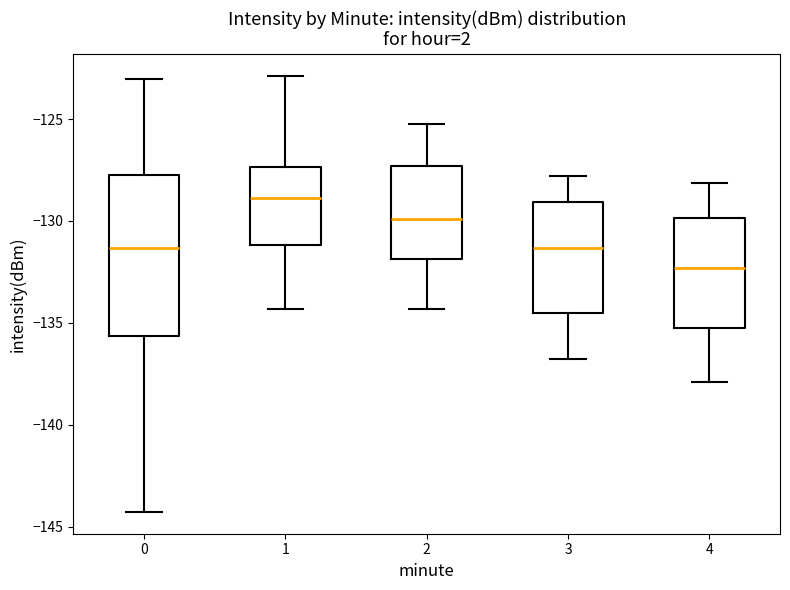

Reading left to right, transcribe this box plot: for each box, give where its median line is, the range the box spans, and where its two whiskers end, as read against the y-axis. The values are not printed on the chart, so give them approximately, as read against the axis.

0: median -131.5, box -135.5 to -127.5, whiskers -144.5 to -123.0
1: median -129.0, box -131.0 to -127.5, whiskers -134.5 to -123.0
2: median -130.0, box -132.0 to -127.5, whiskers -134.5 to -125.0
3: median -131.5, box -134.5 to -129.0, whiskers -137.0 to -128.0
4: median -132.5, box -135.5 to -130.0, whiskers -138.0 to -128.0